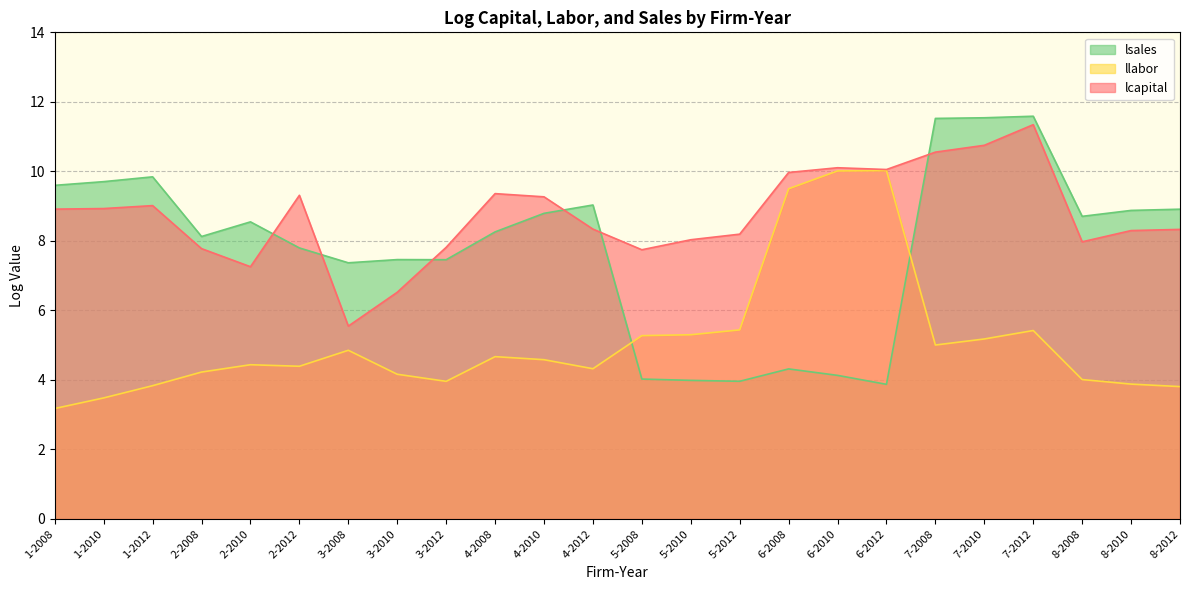

Rank the series by their average value, from lowest to highest.

llabor, lsales, lcapital